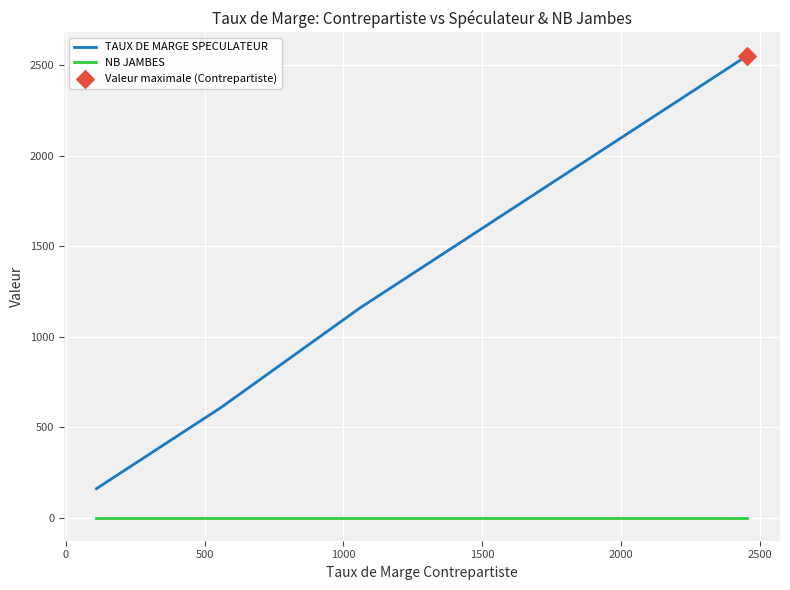

Which series has the largest total across all categories?

TAUX DE MARGE SPECULATEUR